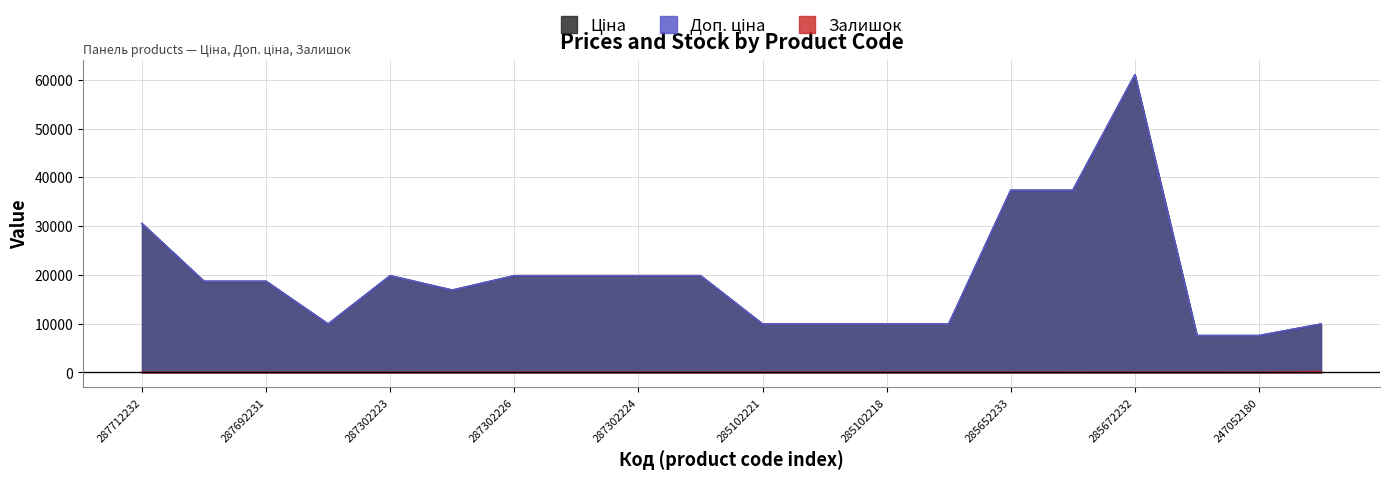

True or false: Ціна and Залишок intersect in this chart.

False